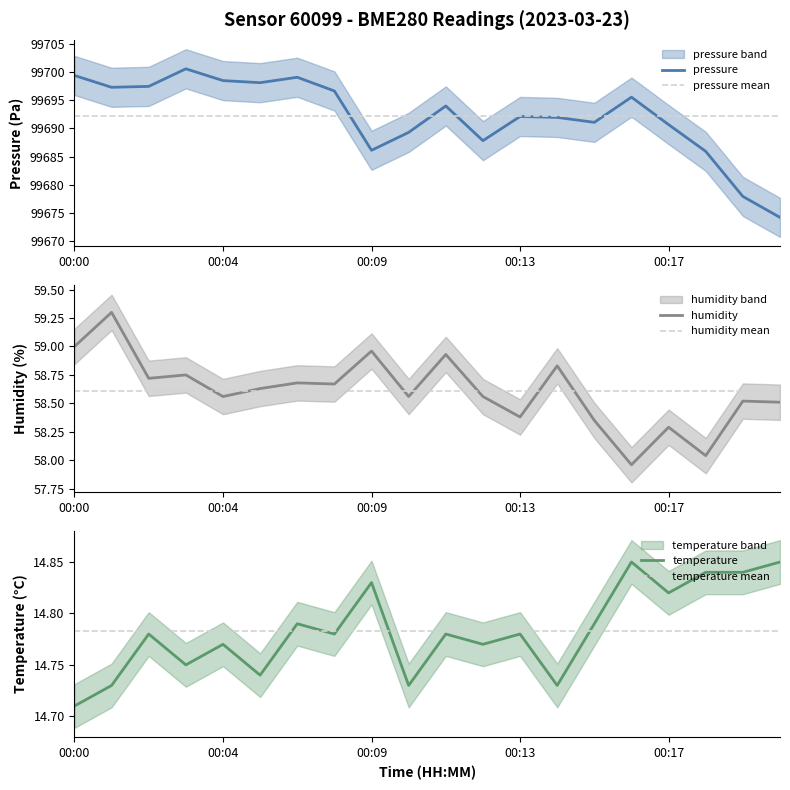

At which category is the sum across all series the highest?

00:03